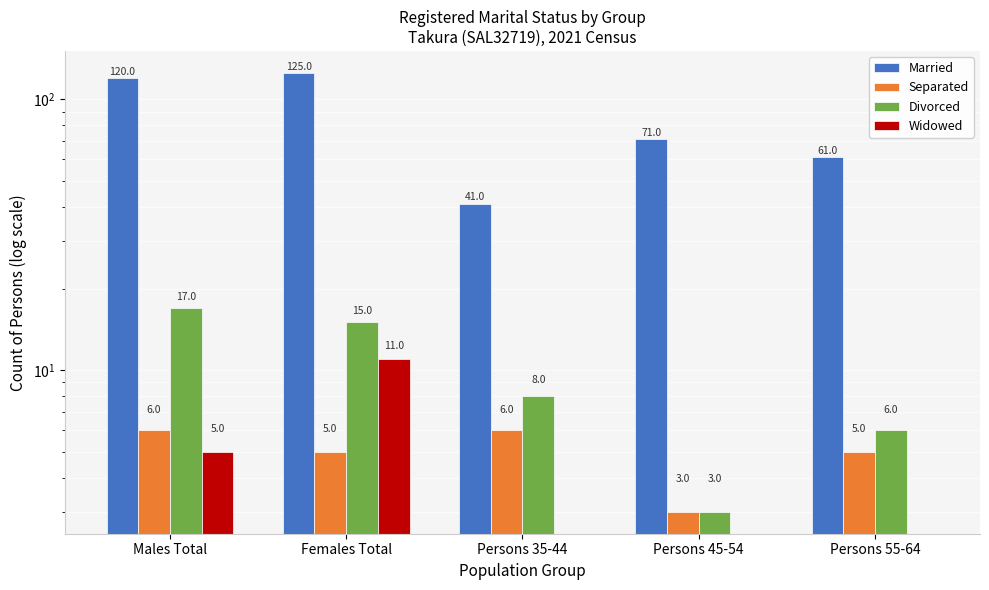

The value of Married at Females Total is 125. True or false?

True